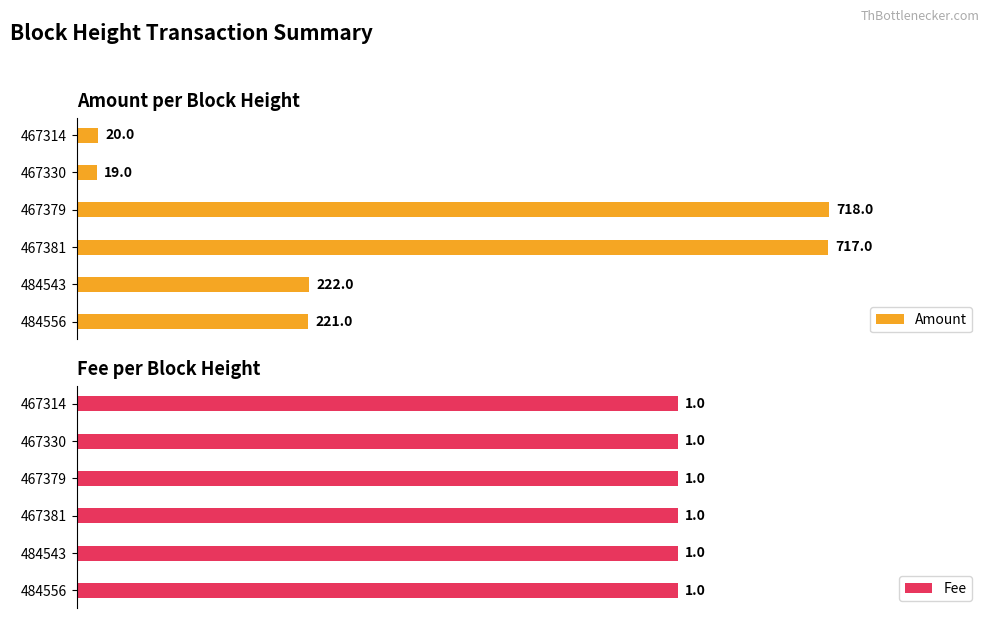

List the labels in order of Amount value, largest first.

467379, 467381, 484543, 484556, 467314, 467330